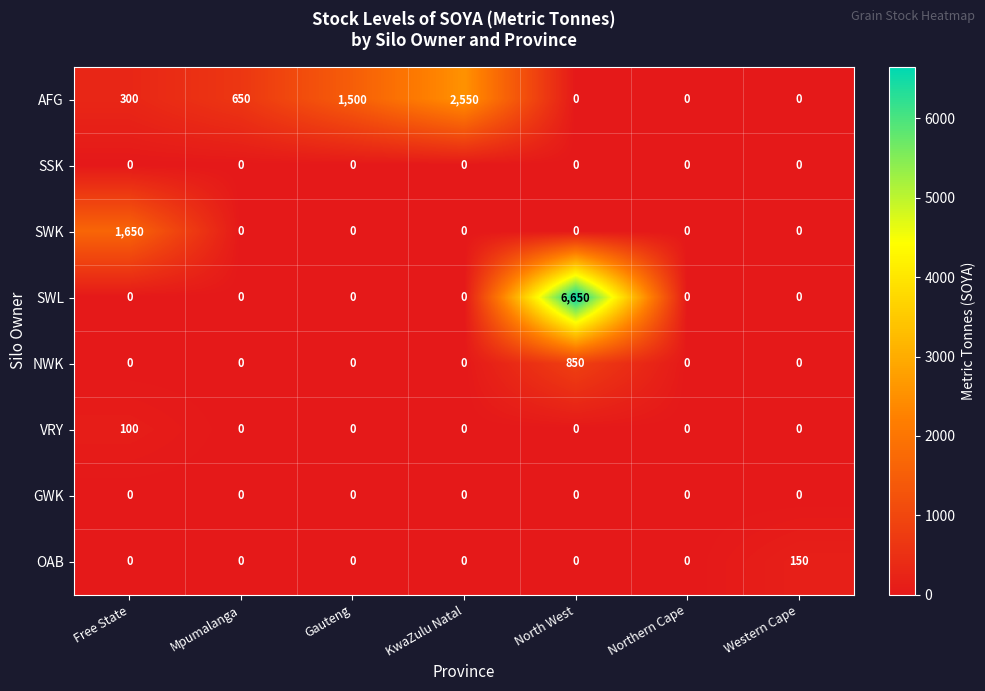

How many positive values does the NWK series have?

1